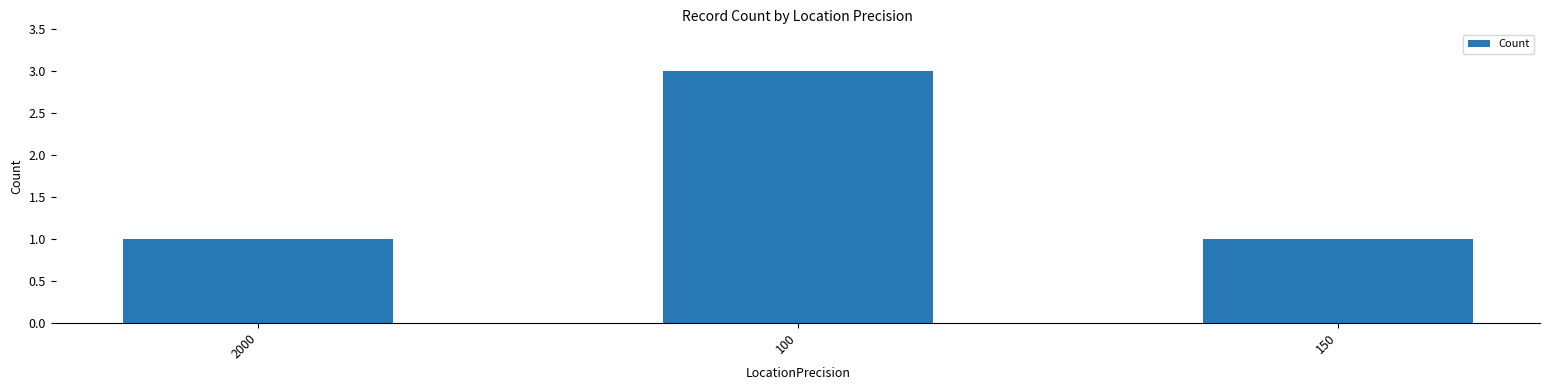

Read the value at 150.

1